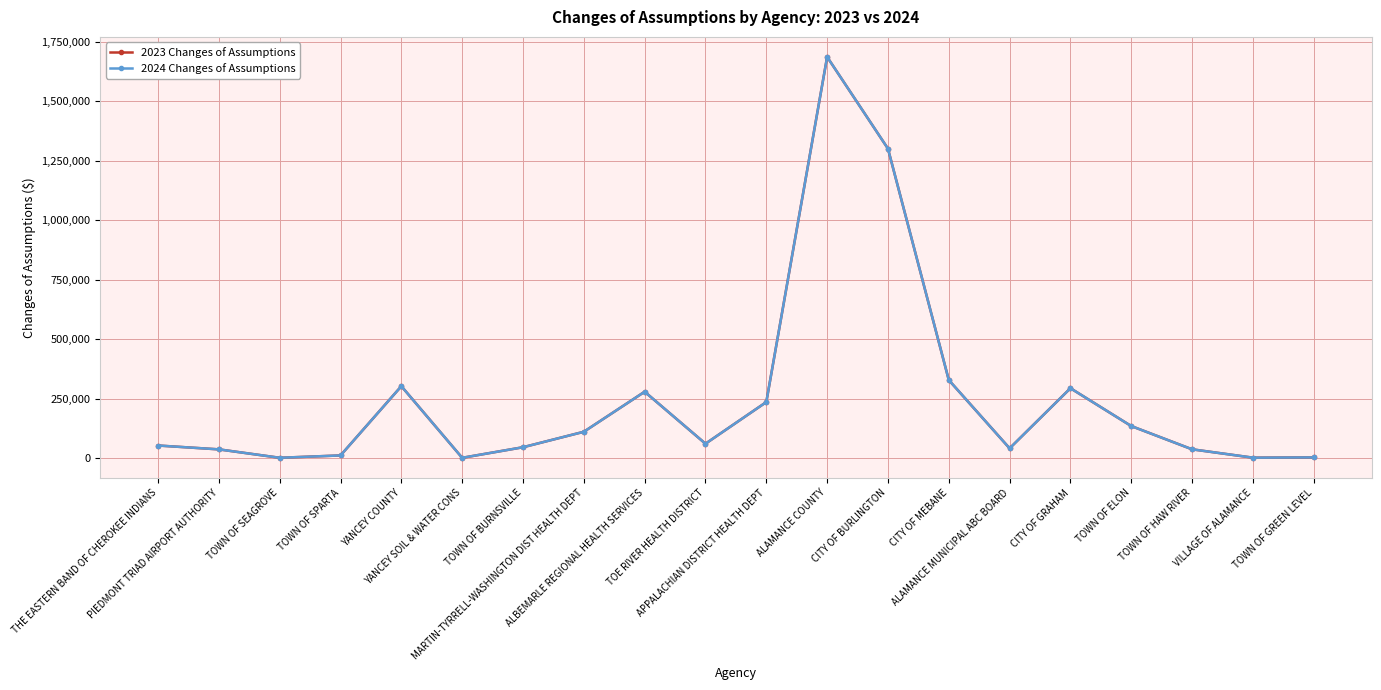

Does the chart have visible grid lines?

Yes